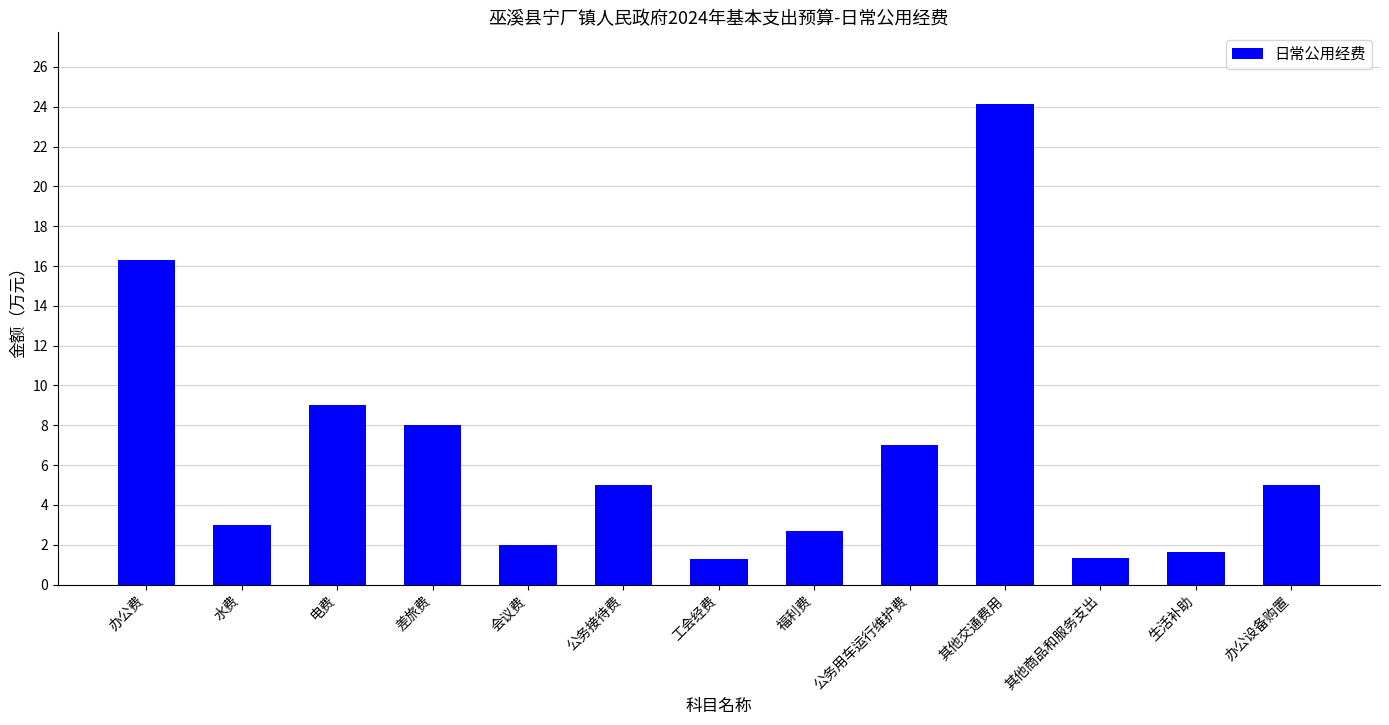

What is the sum of all values?

86.4